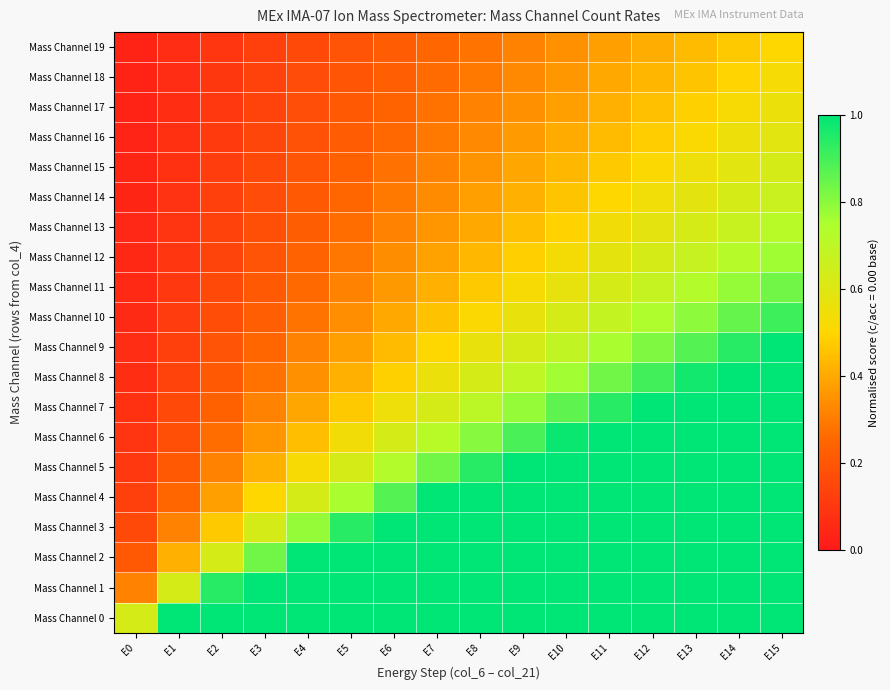

At E11, list the series in order from smallest to largest.

Mass Channel 19, Mass Channel 18, Mass Channel 17, Mass Channel 16, Mass Channel 15, Mass Channel 14, Mass Channel 13, Mass Channel 12, Mass Channel 11, Mass Channel 10, Mass Channel 9, Mass Channel 8, Mass Channel 7, Mass Channel 0, Mass Channel 1, Mass Channel 2, Mass Channel 3, Mass Channel 4, Mass Channel 5, Mass Channel 6